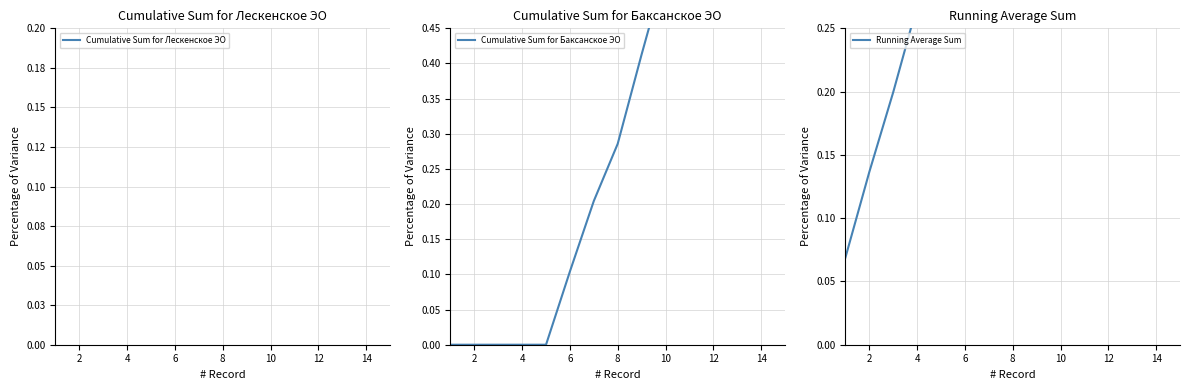

Which series has the widest spread of values?

Cumulative Sum for Баксанское ЭО